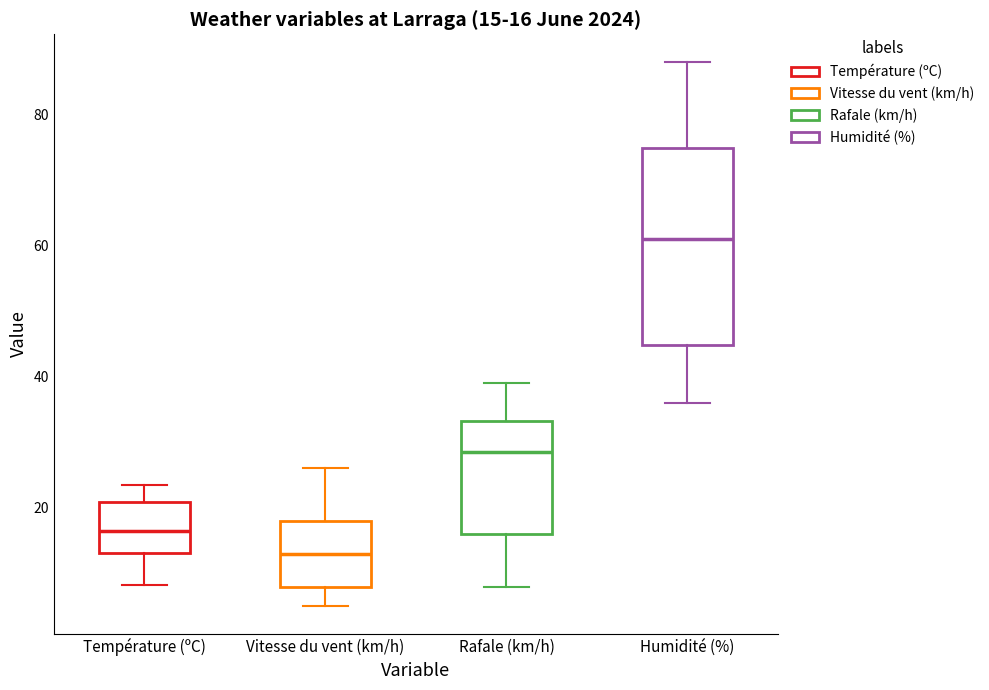

Which box's median line is the highest?

Humidité (%)